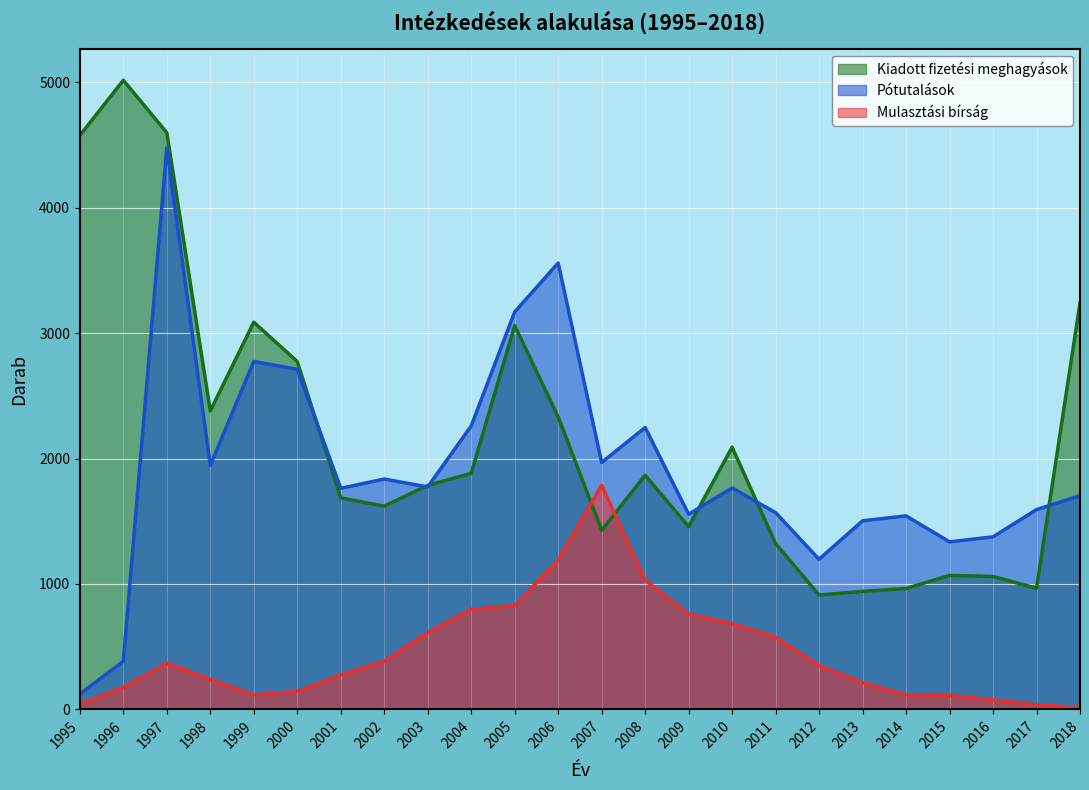

True or false: Mulasztási bírság and Pótutalások cross at least once.

False